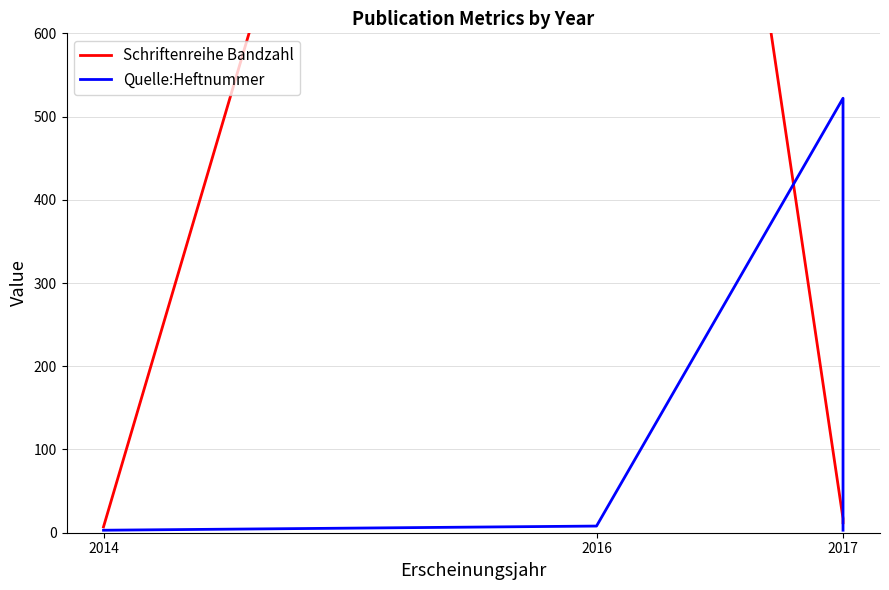

What is the approximate value of Schriftenreihe Bandzahl at 2017?

12